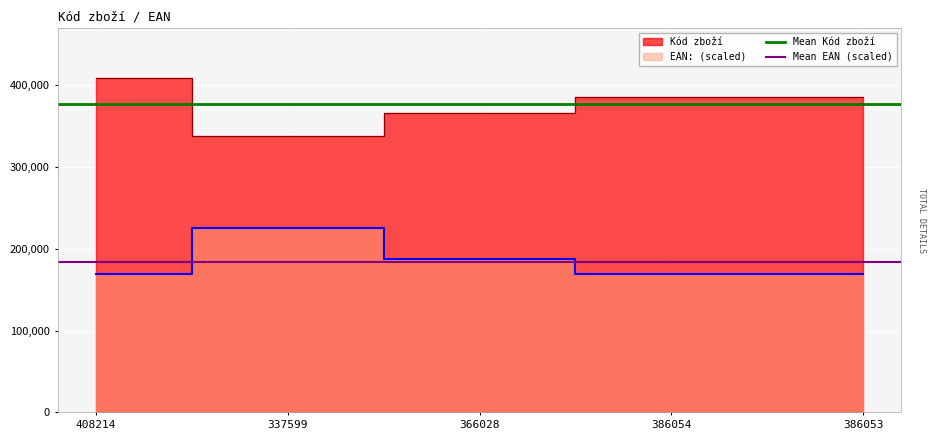

Which category has the lowest value across all series?

408214